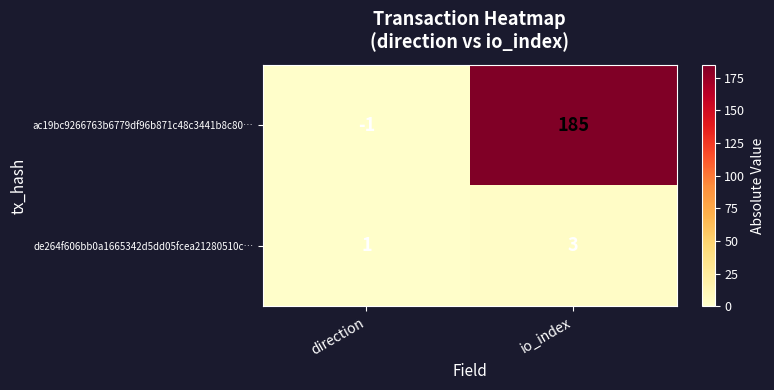

What is the highest value of the ac19bc9266763b6779df96b871c48c3441b8c80… series?

185